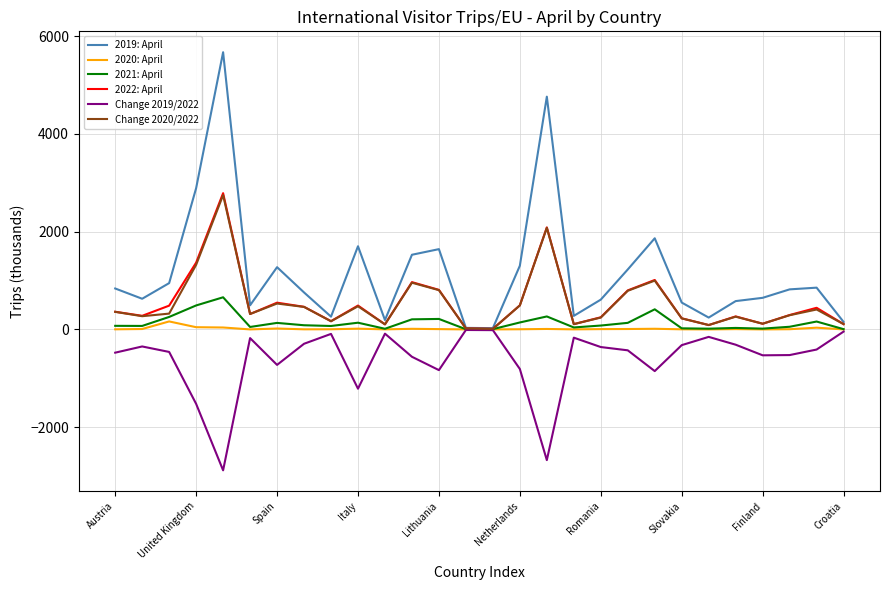

Which series has the widest spread of values?

2019: April